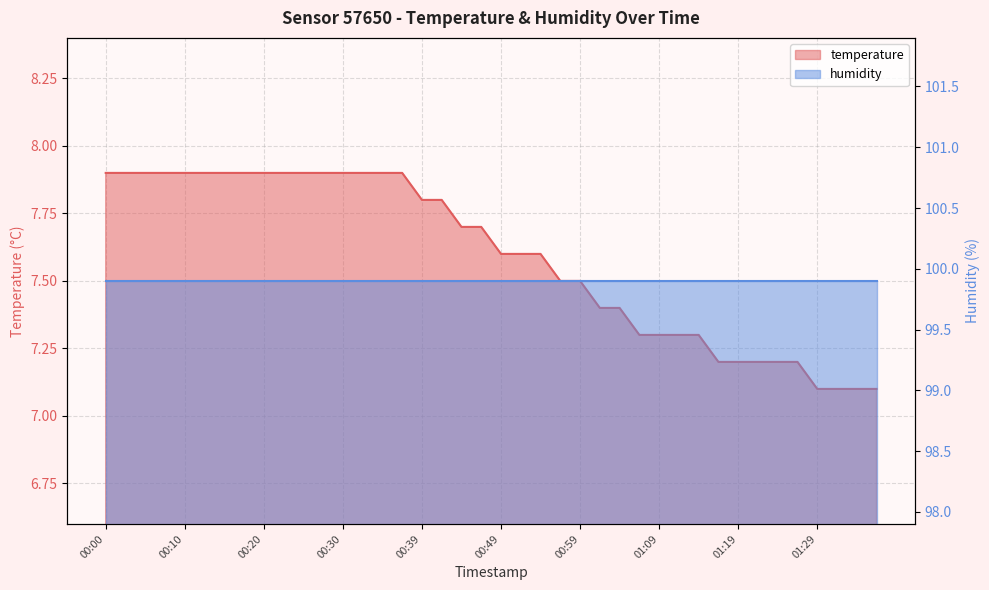

Count the number of categories in the chart.

40